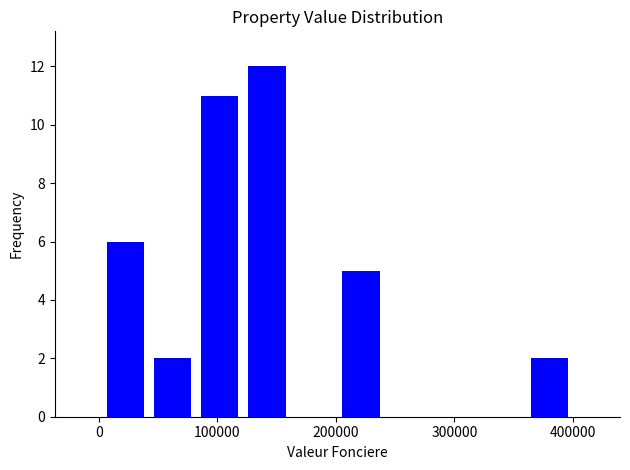

Around what value on the x-axis is the tallest bar? Give the approximate position of its centre, as read against the axis.

140000